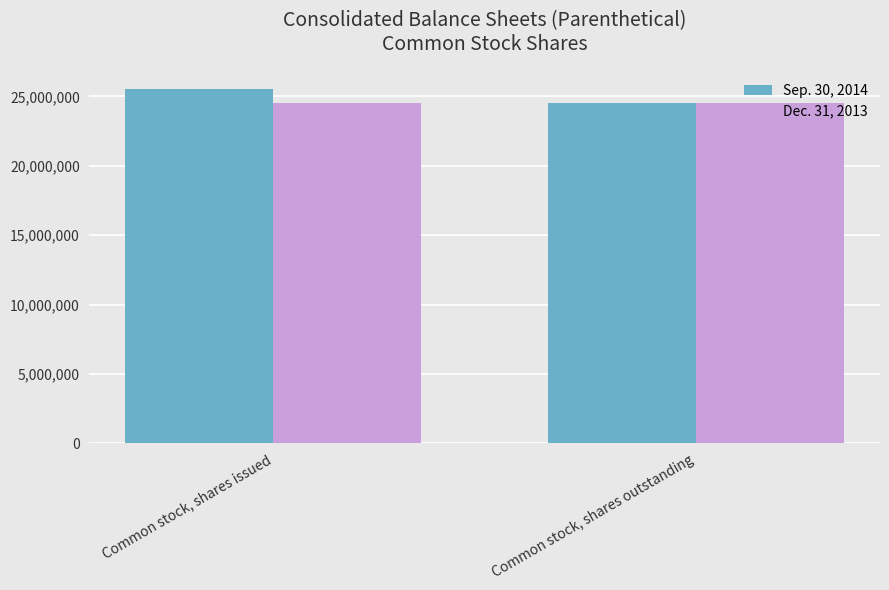

True or false: Sep. 30, 2014 has a value of 24495651 at Common stock, shares outstanding.

True